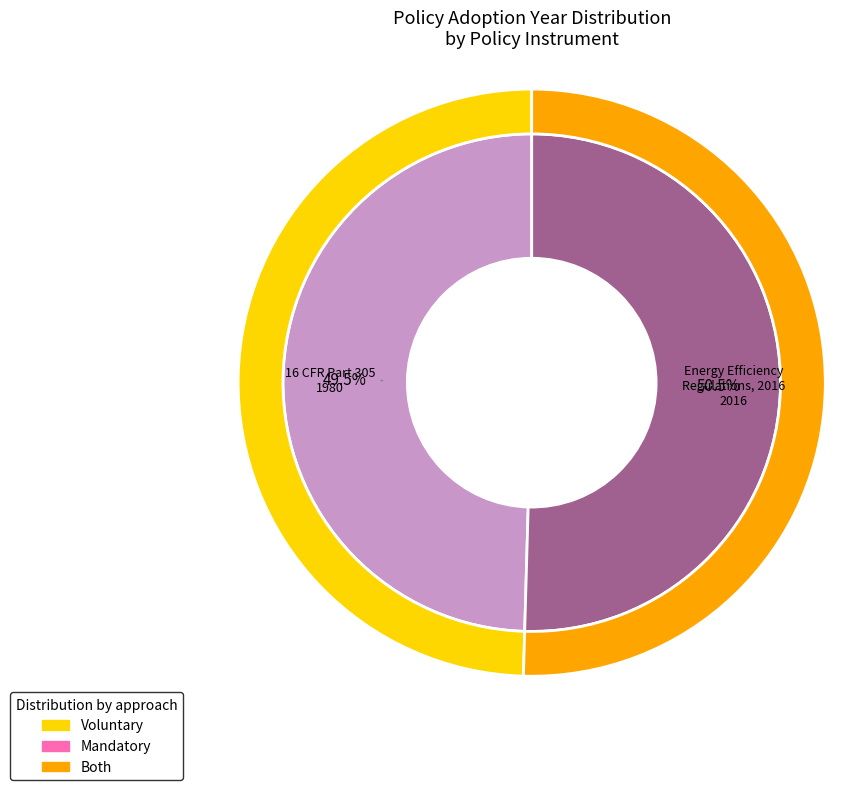

To the nearest percent, what percentage of the pie is Energy Efficiency Regulations, 2016?

50%